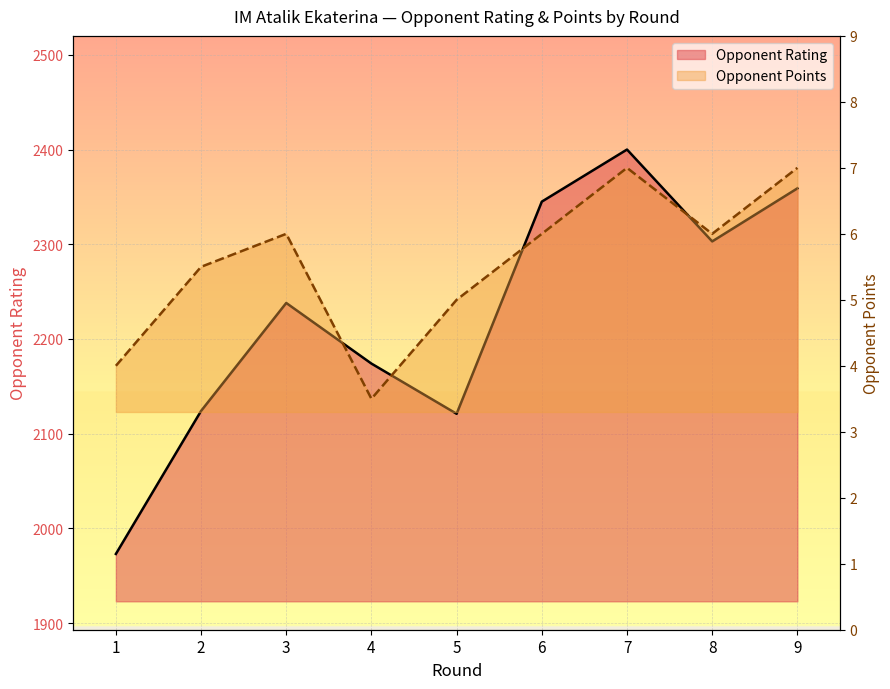

What is the value of the Points point at the 5th from the left?

5.0